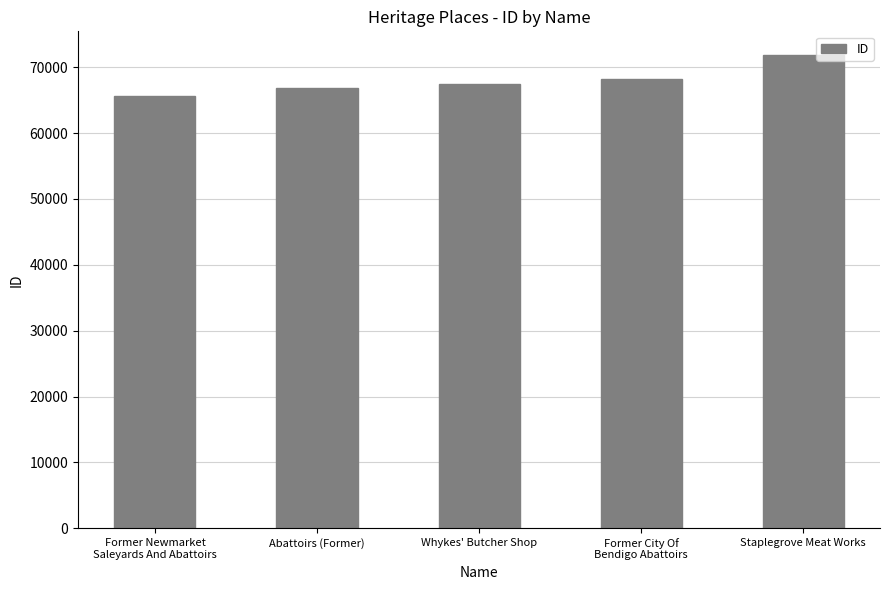

What is the difference between the maximum and minimum values?

6288